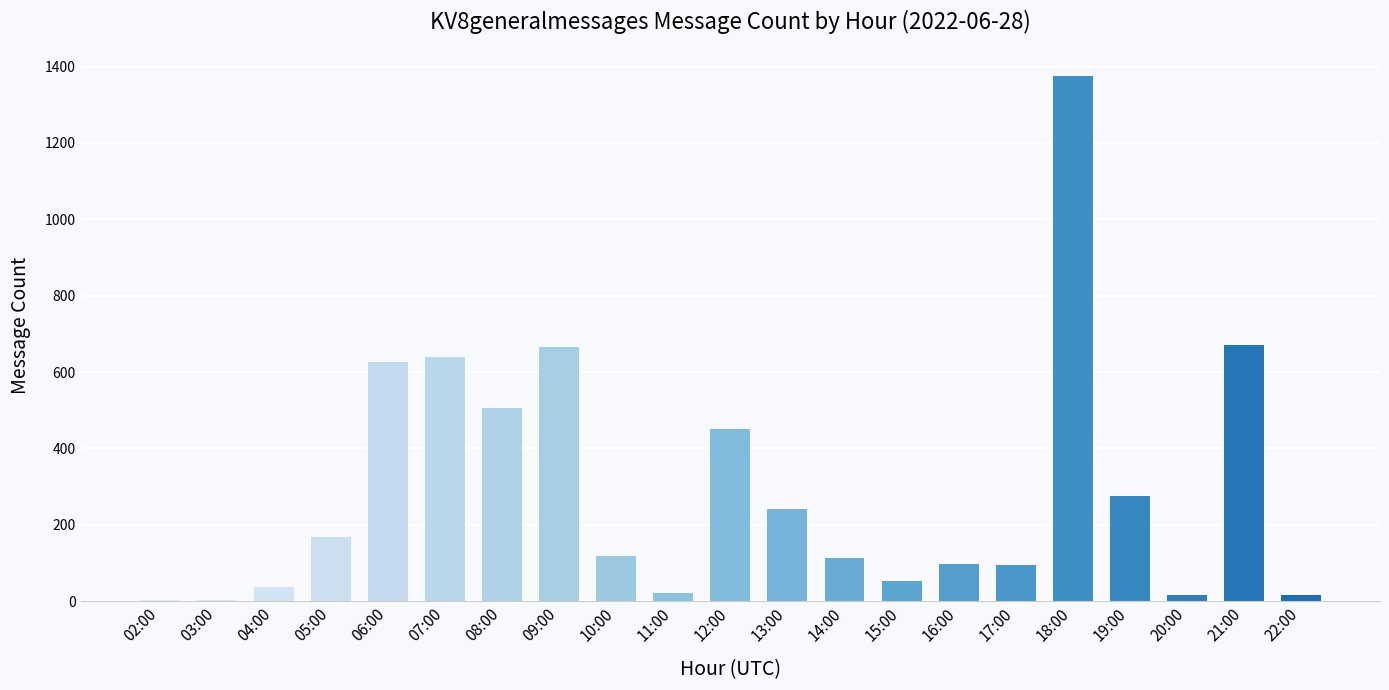

What is the greatest value displayed?

1375